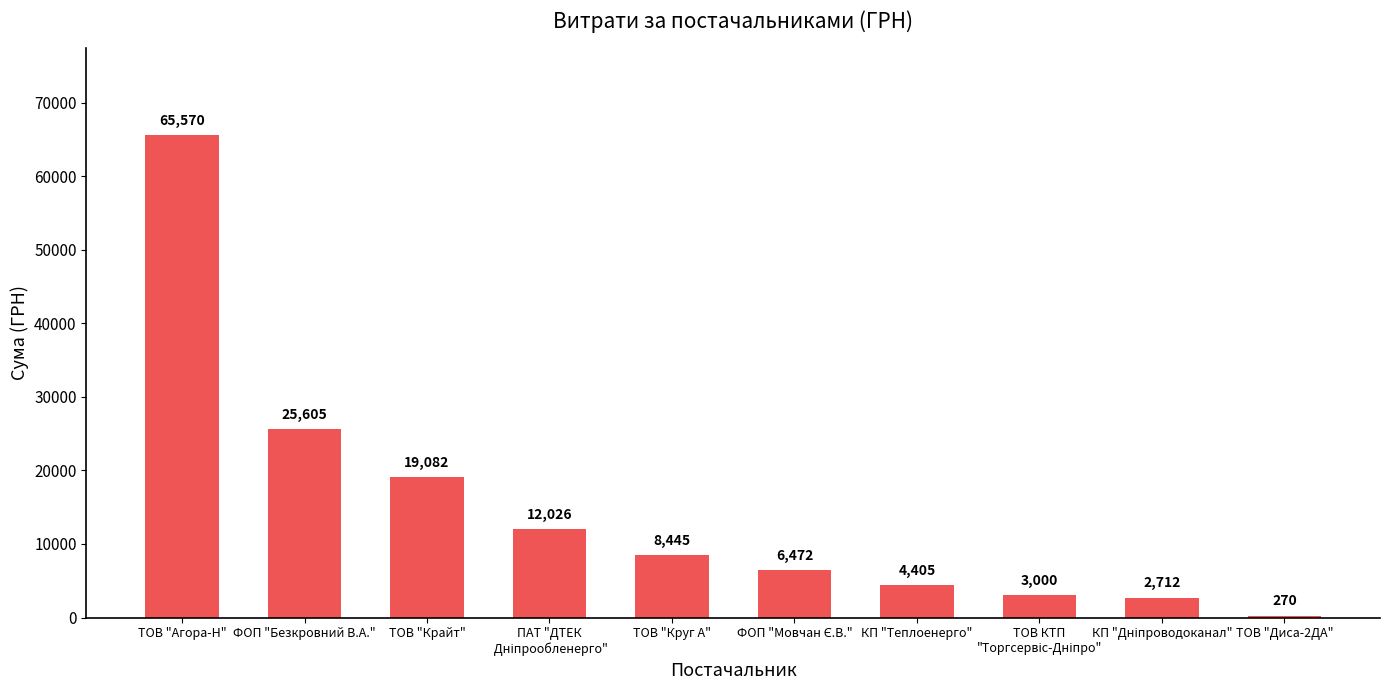

What position from the right is КП "Теплоенерго"?

4